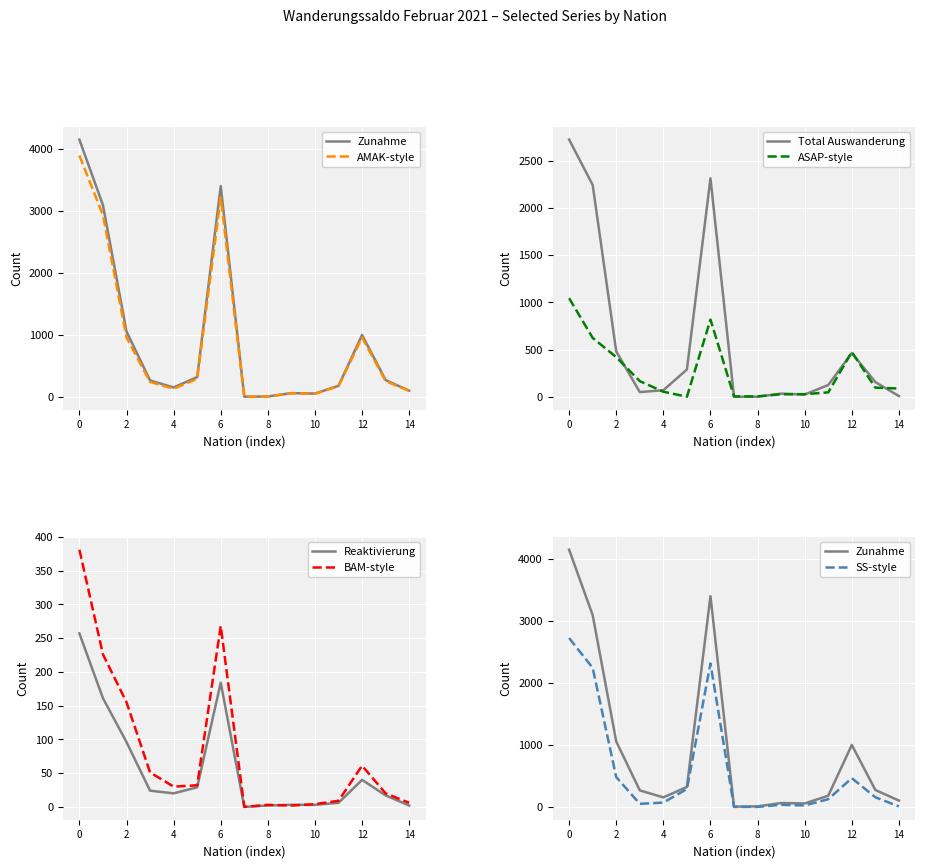

True or false: Total übriger Abgang and Total Einwanderung intersect in this chart.

False